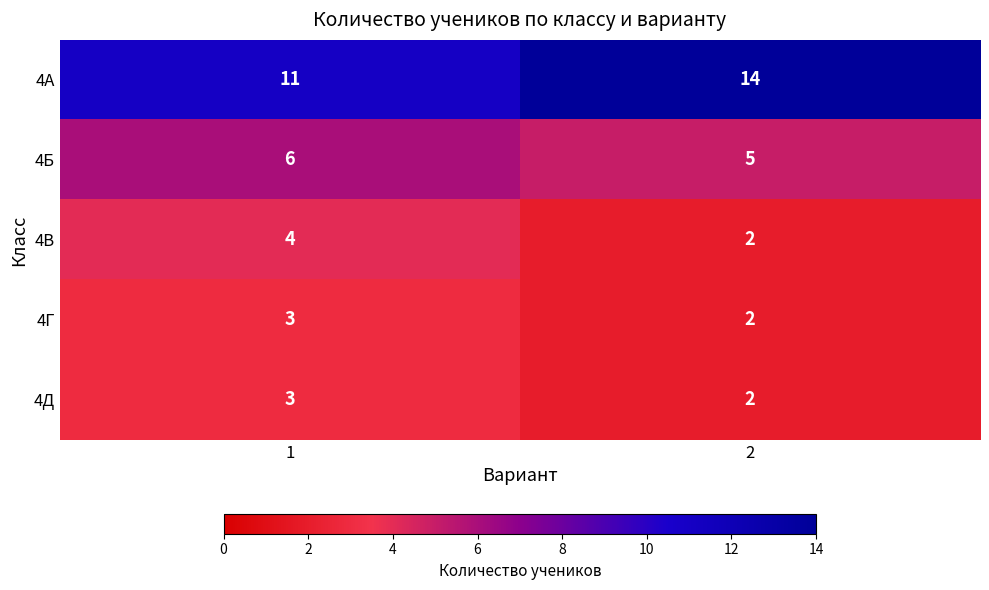

Read the 4А value at 2.

14